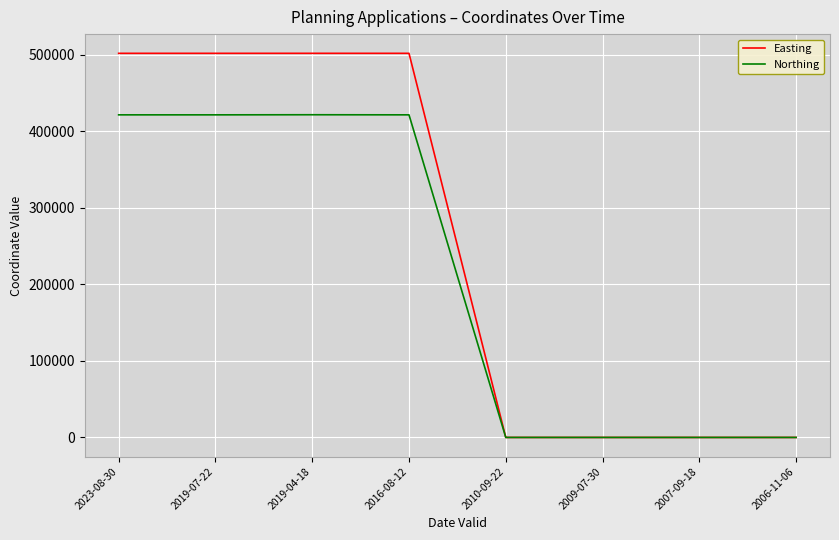

The value of Easting at 2016-08-12 is 695565. True or false?

False